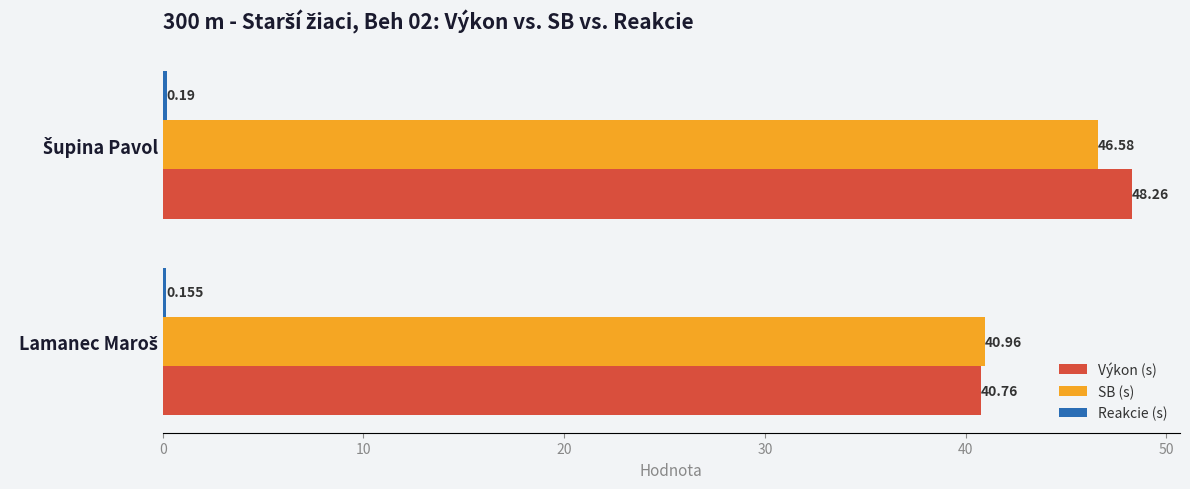

Which series has the largest total across all categories?

Výkon (s)